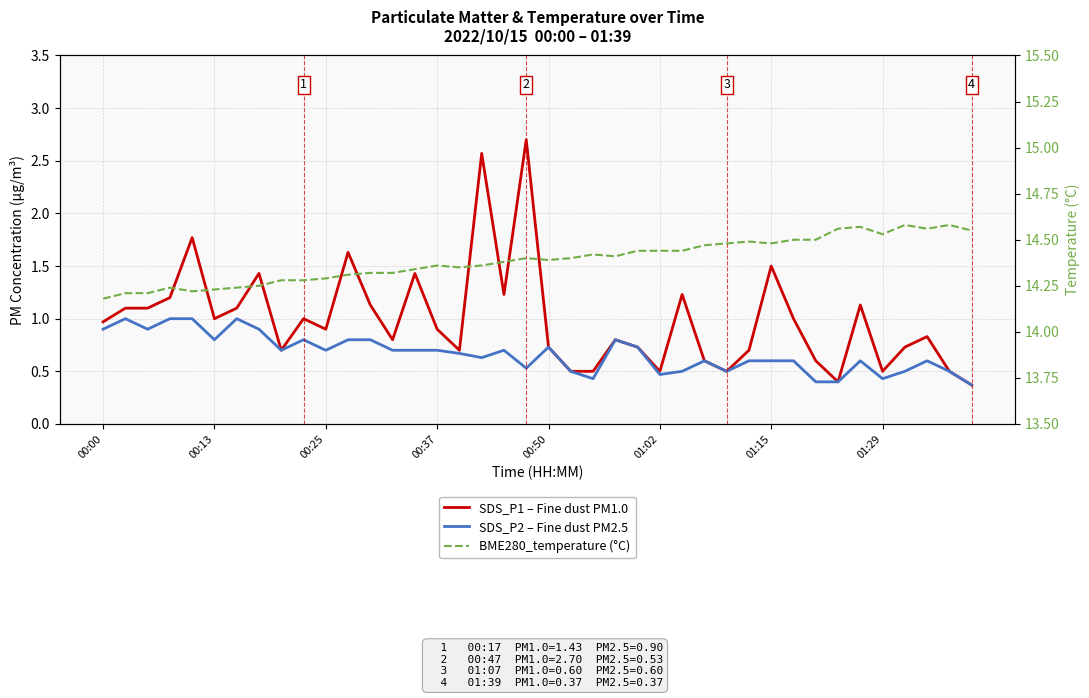

Does the chart display data point markers on the line(s)?

No